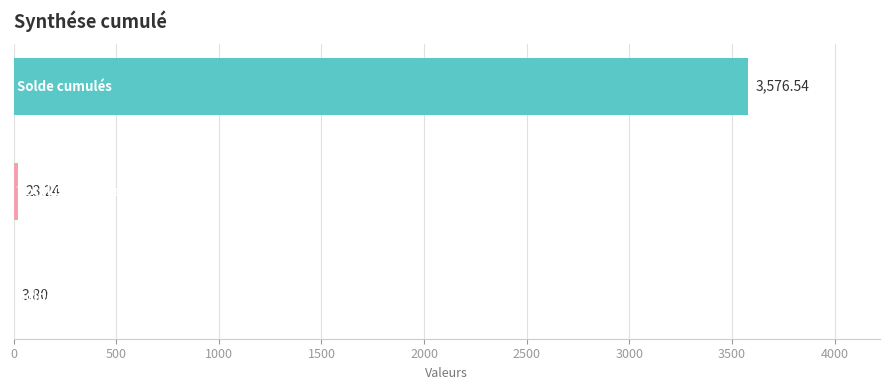

What is the sum of all values?

3603.6